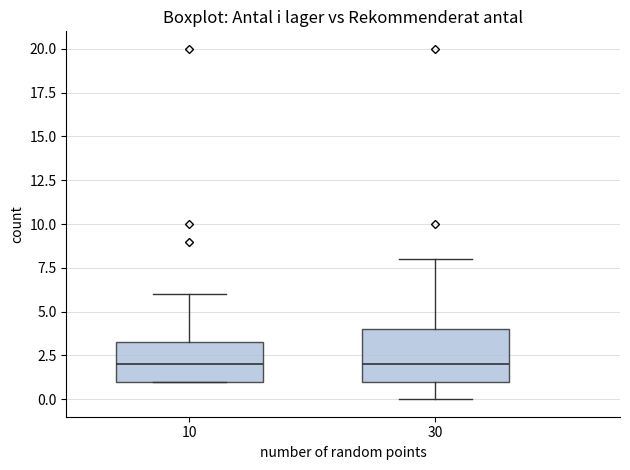

Reading left to right, read every box against the y-axis: the position of its median line, the range the box covers, and the ends of its whiskers. The values are not printed on the chart, so give them approximately, as read against the axis.

10: median 2.0, box 1.0 to 3.5, whiskers 1.0 to 6.0
30: median 2.0, box 1.0 to 4.0, whiskers 0.0 to 8.0